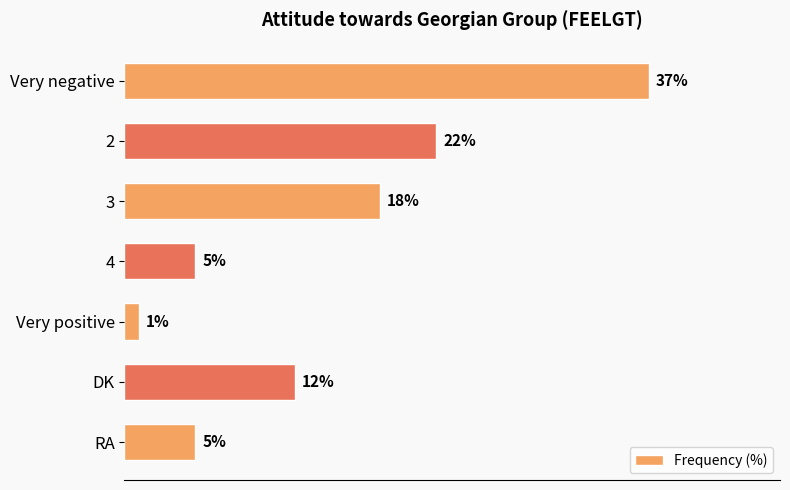

Which has a higher value, DK or Very positive?

DK